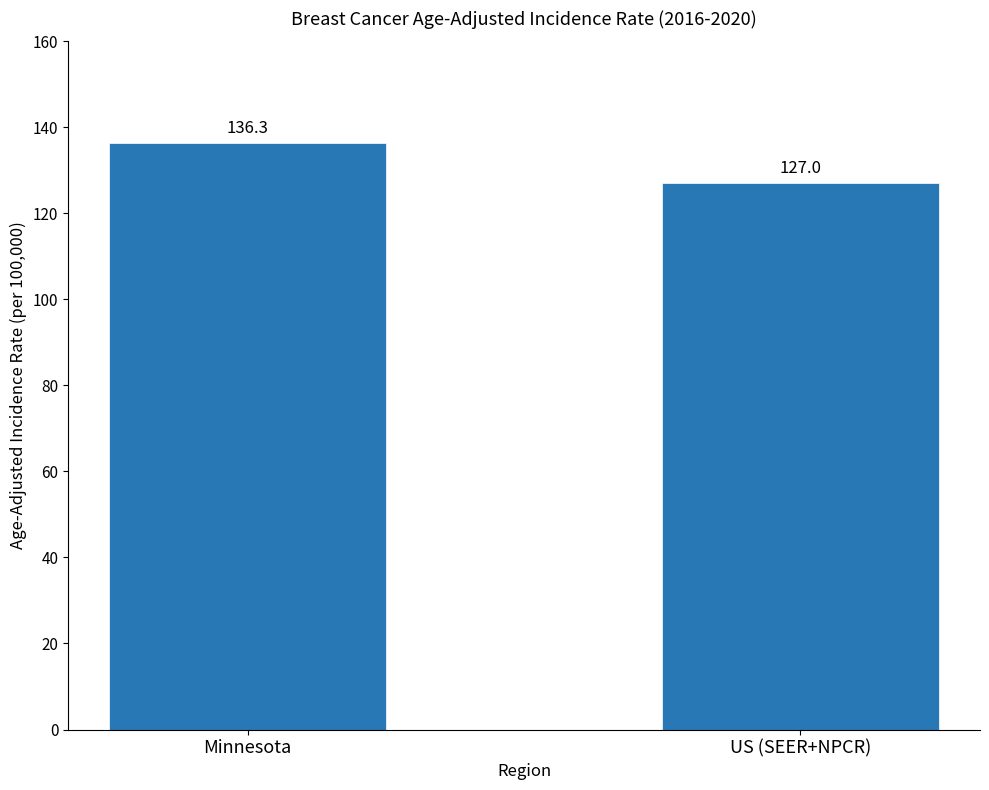

Read the value at US (SEER+NPCR).

127.0